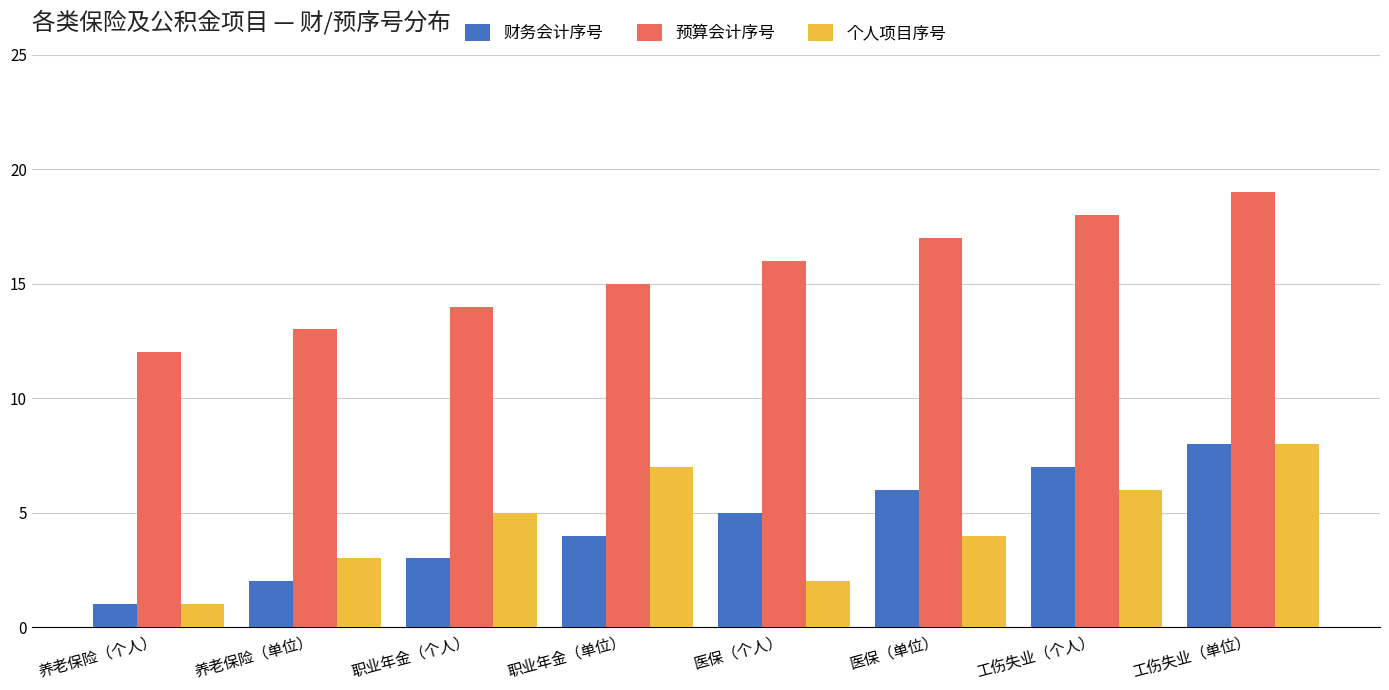

What is the value of the 预算会计序号 bar at the 2nd from the left?

13